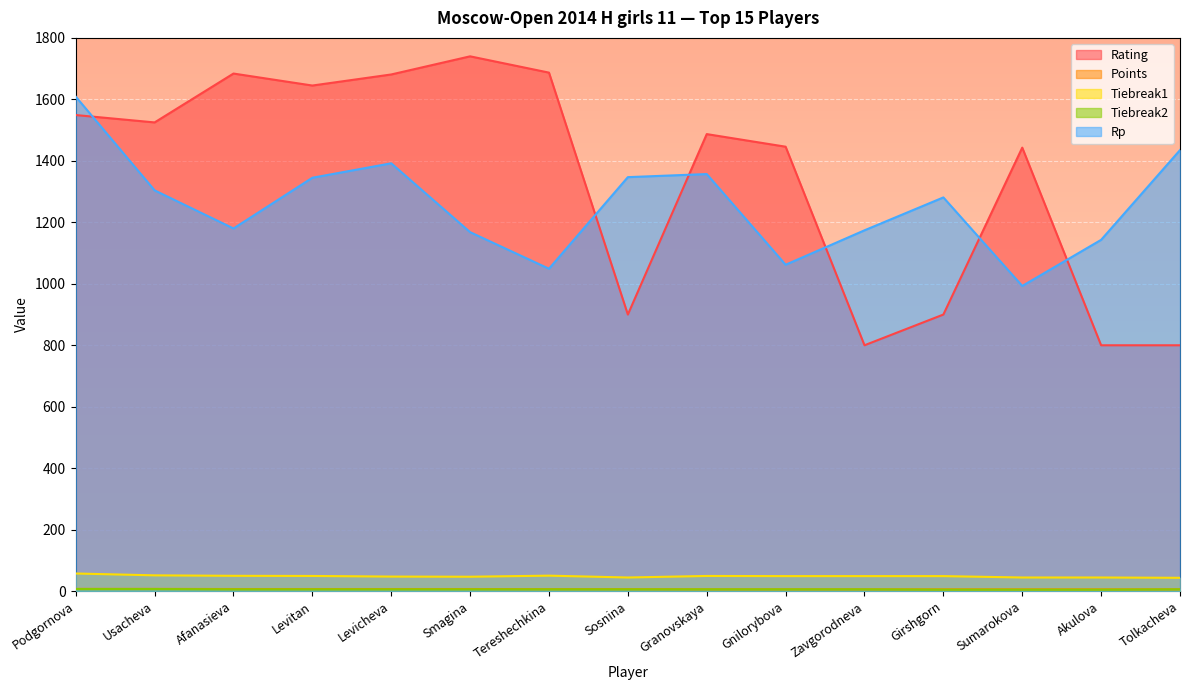

Rank the series by their maximum value, from highest to lowest.

Rating, Rp, Tiebreak1, Points, Tiebreak2